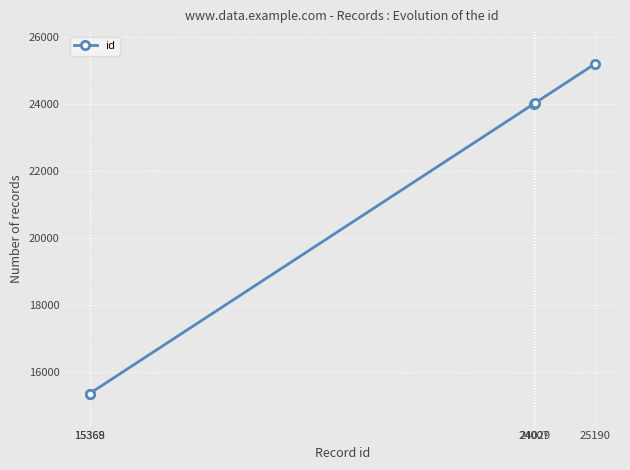

True or false: the data has more than 1 interior local peaks.

False